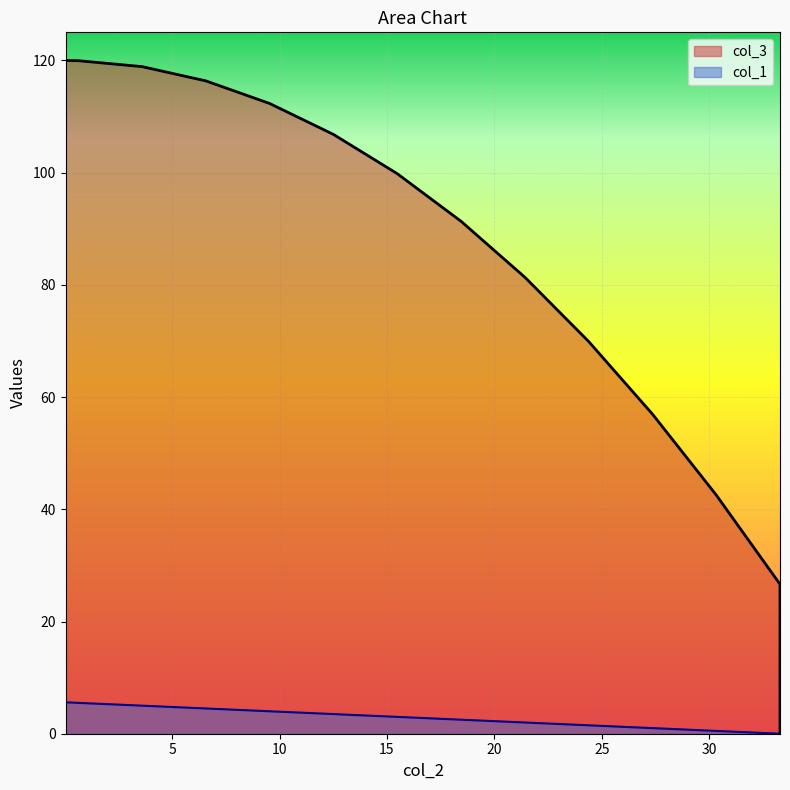

Does the chart display data point markers on the line(s)?

No